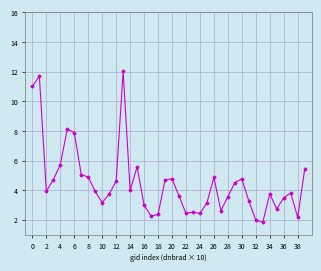

How many categories are shown in the chart?

40